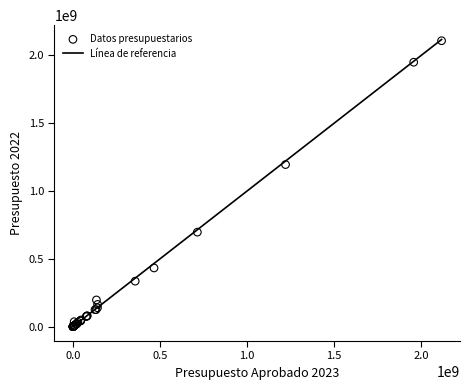

What Y value in the scatter plot is closest to 1053816697?

1194808519.9